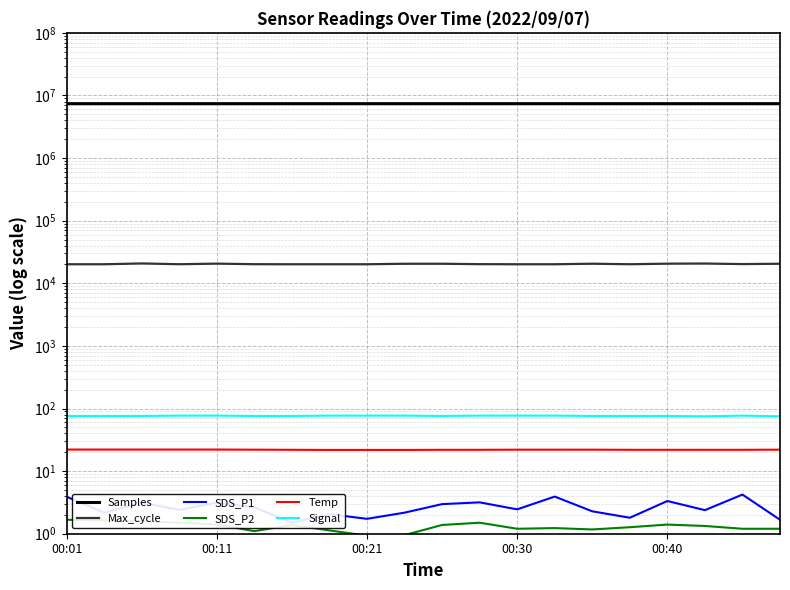

Reading left to right, extract all data points from this chart.

Samples: 7391254.0	7390403.0	7391817.0	7389433.0	7390892.0	7390811.0	7391669.0	7388455.0	7391776.0	7390209.0	7390722.0	7390068.0	7392612.0	7394105.0	7391754.0	7390527.0	7391475.0	7391518.0	7390576.0	7390130.0
Max_cycle: 20138.0	20138.0	20745.0	20155.0	20607.0	20169.0	20134.0	20138.0	20138.0	20502.0	20515.0	20205.0	20131.0	20138.0	20538.0	20142.0	20579.0	20680.0	20257.0	20521.0
SDS_P1: 3.9	2.2	3.1	2.4	3.1	2.6	1.5	2.0	1.7	2.2	3.0	3.2	2.5	3.9	2.3	1.8	3.3	2.4	4.2	1.7
SDS_P2: 1.7	1.6	1.6	1.5	1.4	1.1	1.4	1.1	0.9	0.9	1.4	1.5	1.2	1.2	1.2	1.3	1.4	1.3	1.2	1.2
Temp: 22.1	22.1	22.1	22.1	22.1	22.0	21.9	21.8	21.8	21.8	21.9	21.9	22.0	22.0	22.0	21.9	21.9	21.9	21.9	22.0
Signal: 76.0	76.0	76.0	77.0	77.0	76.0	76.0	77.0	77.0	77.0	76.0	77.0	77.0	77.0	76.0	76.0	76.0	75.0	77.0	75.0